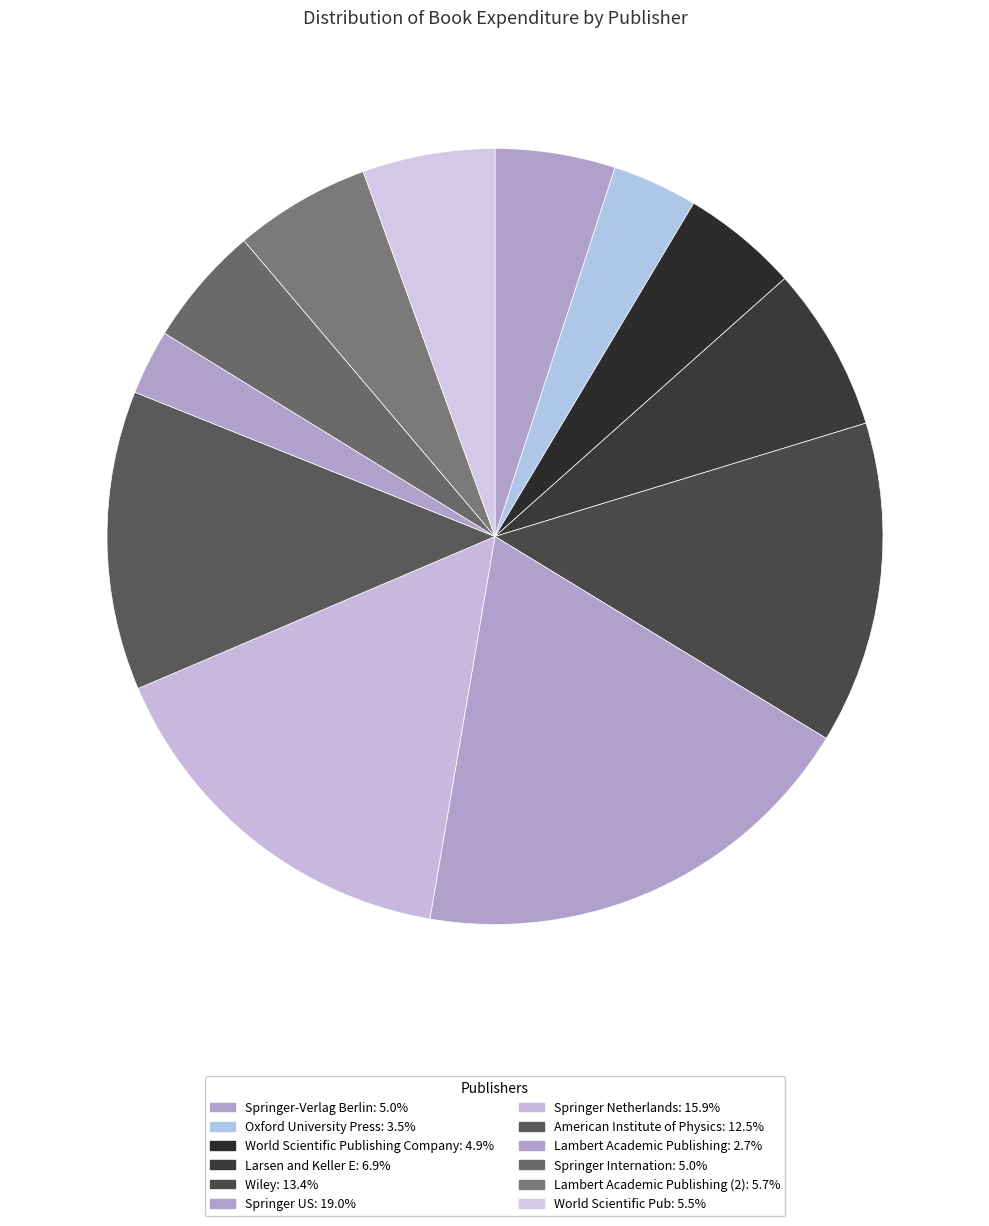

Count the number of slices in the pie.

12